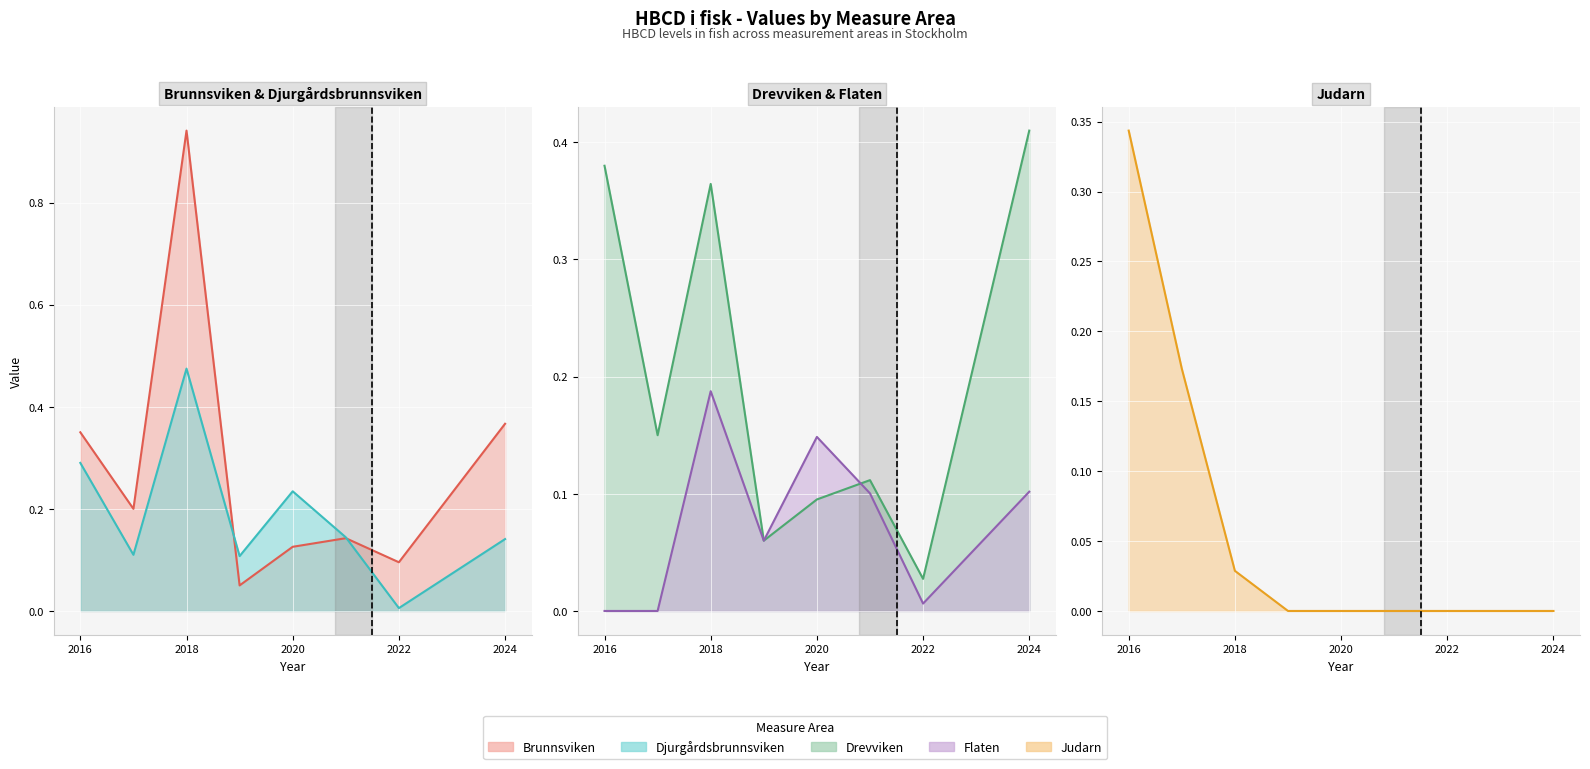

The Djurgårdsbrunnsviken series shows 0.1 at 2019. True or false?

True